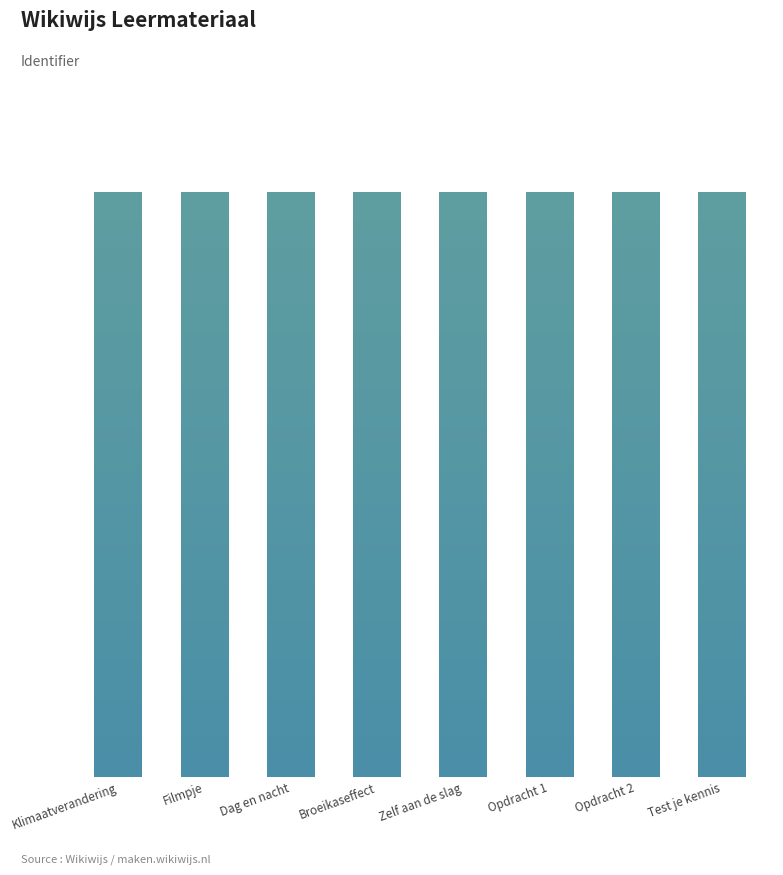

At which label is the value closest to 6289889?

Filmpje